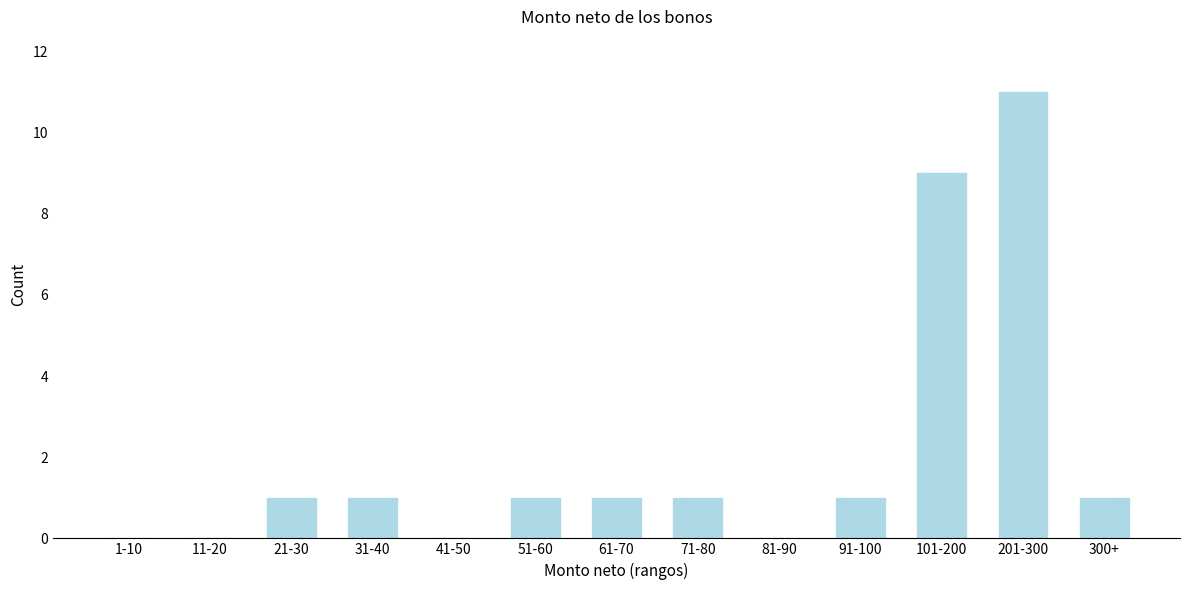

Reading right to left, list all the values displayed in this chart.

300+=1	201-300=11	101-200=9	91-100=1	81-90=0	71-80=1	61-70=1	51-60=1	41-50=0	31-40=1	21-30=1	11-20=0	1-10=0